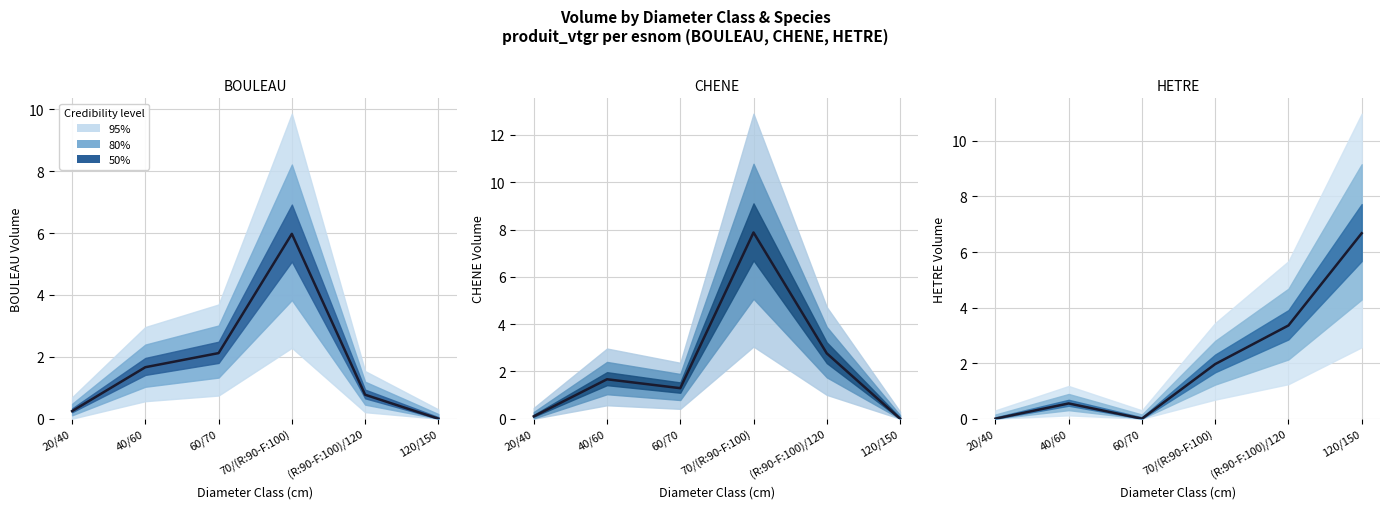

Between 40/60 and (R:90-F:100)/120, which series saw the biggest shift?

HETRE